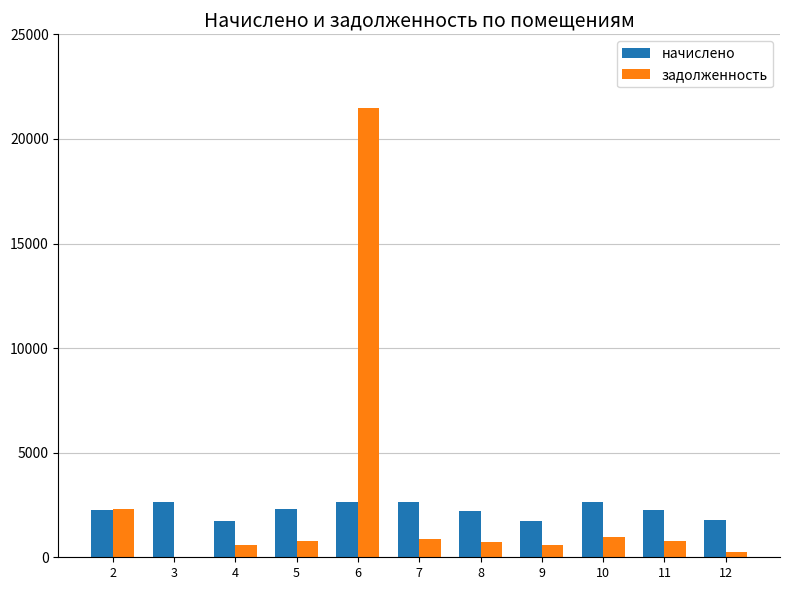

What is the total value across all series at 5?

3064.8